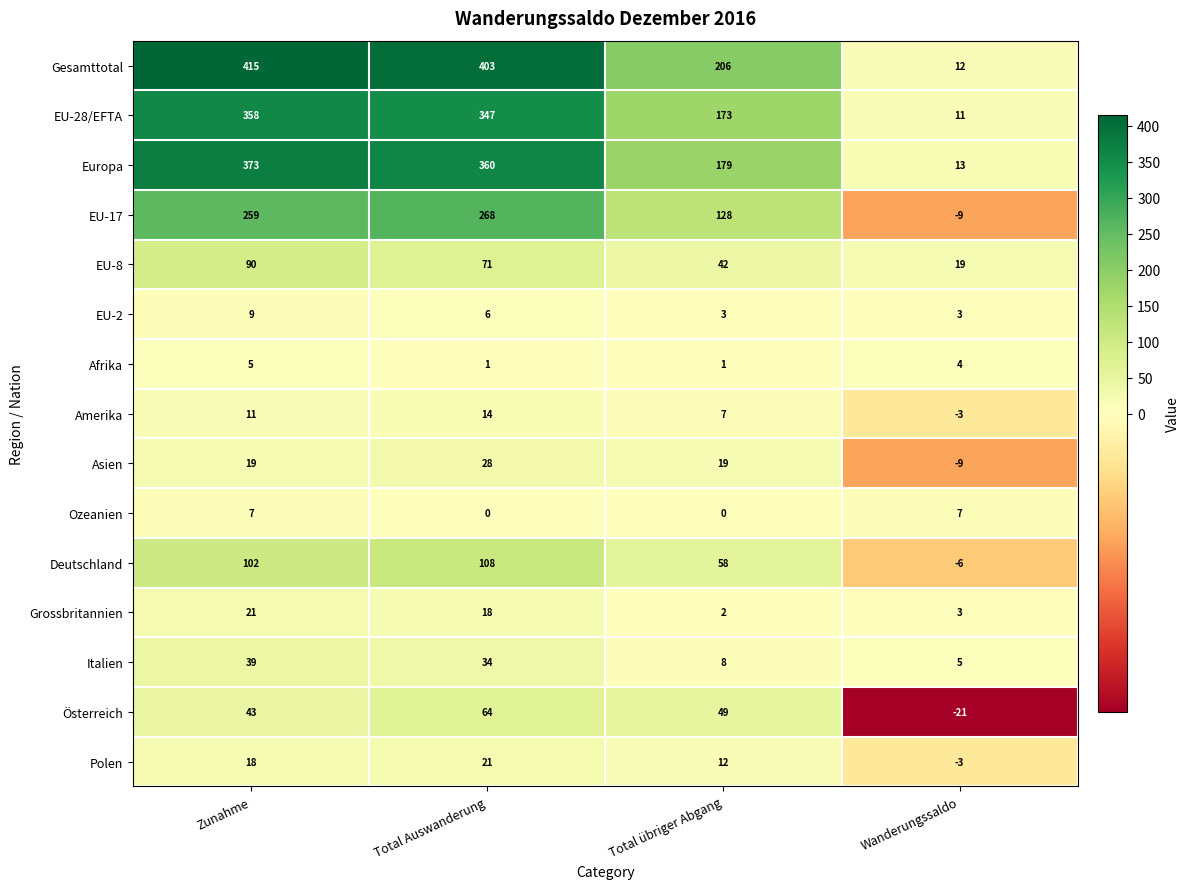

What is the maximum value shown in the chart?

415